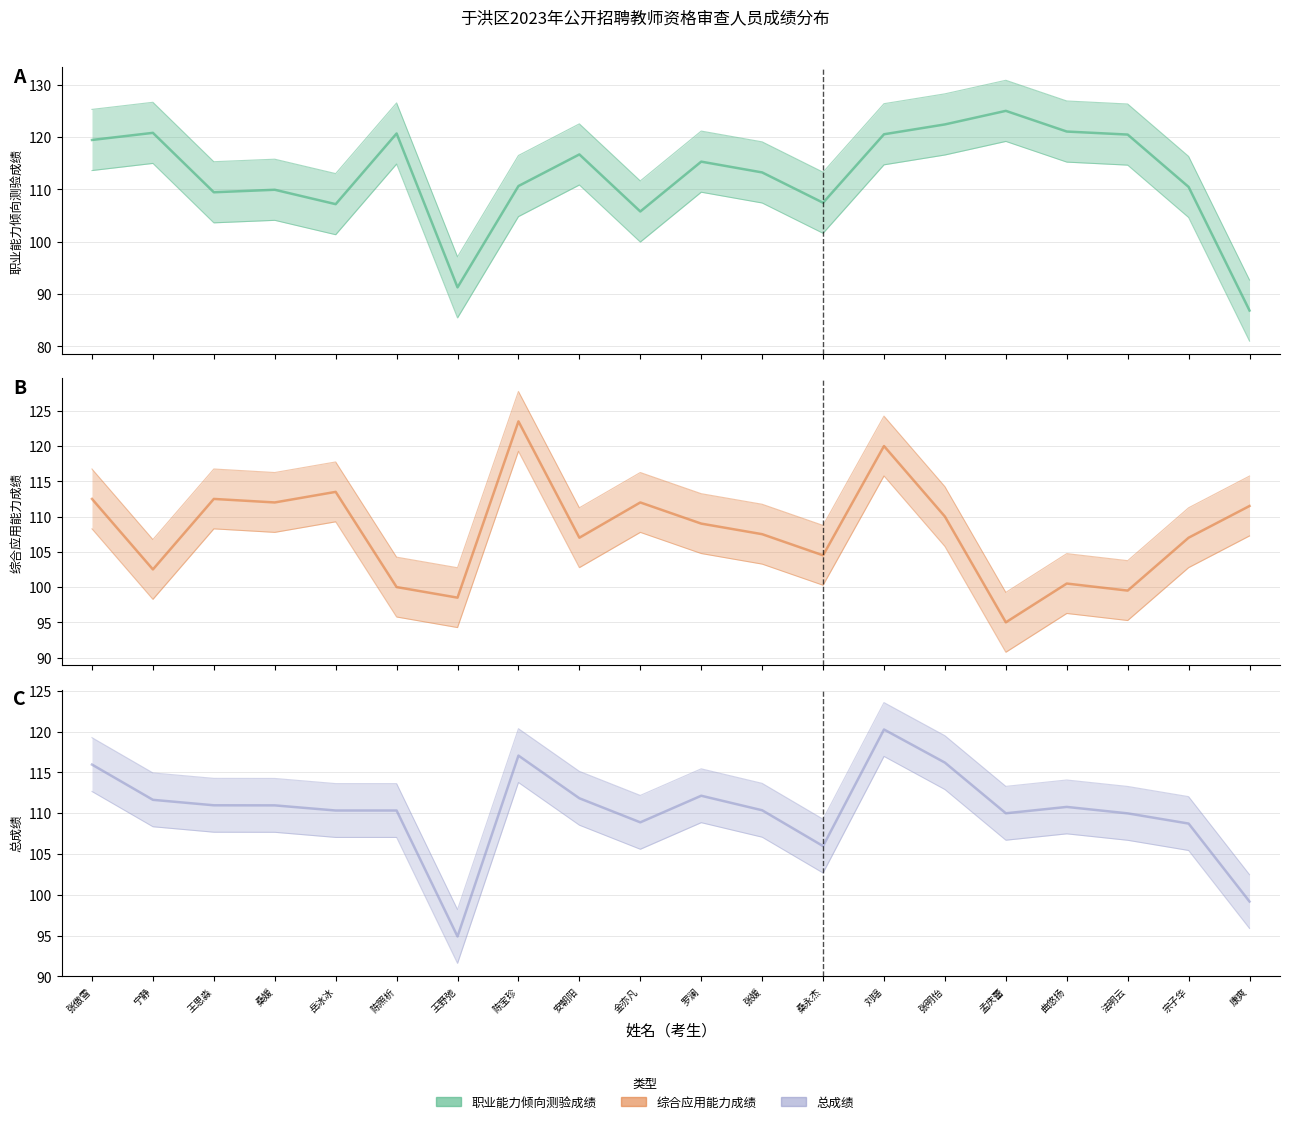

What is the average value of the 综合应用能力成绩 series?

107.9